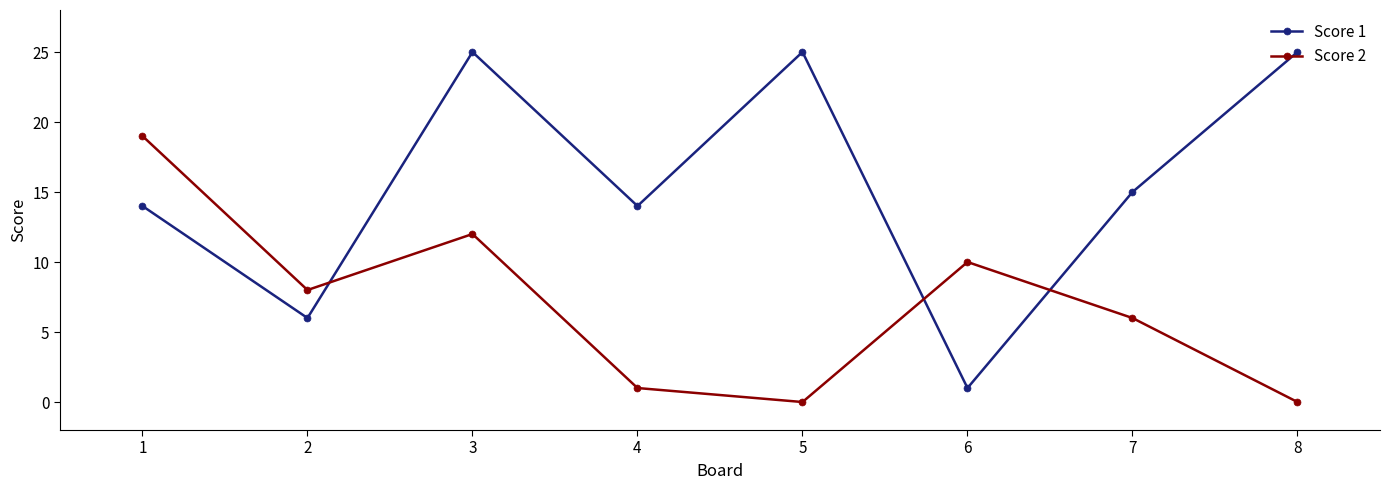

Reading right to left, list all the values displayed in this chart.

Score 1: 25	15	1	25	14	25	6	14
Score 2: 0	6	10	0	1	12	8	19